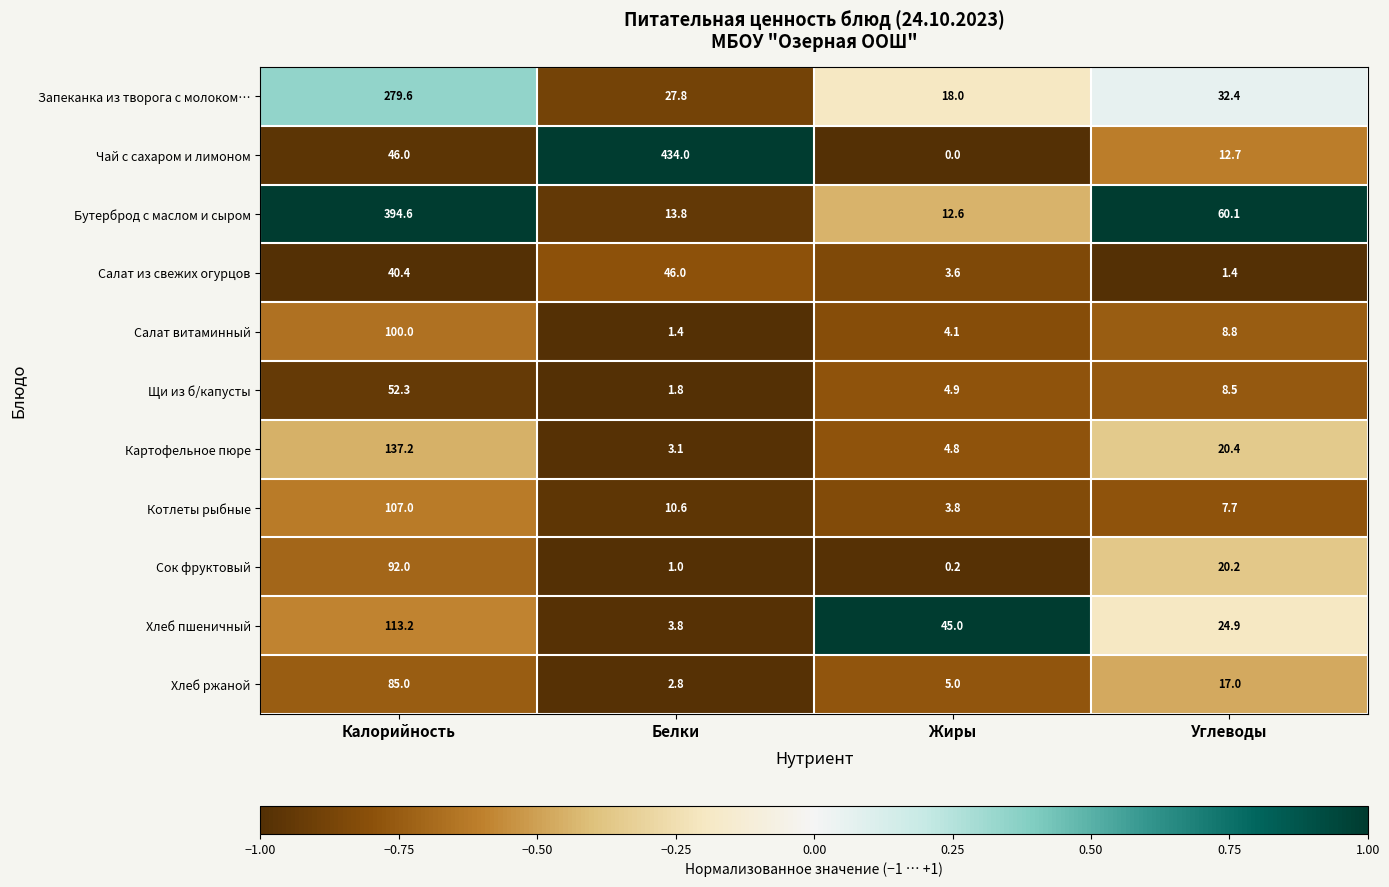

Is it true that Салат витаминный equals 100.0 at Калорийность?

True